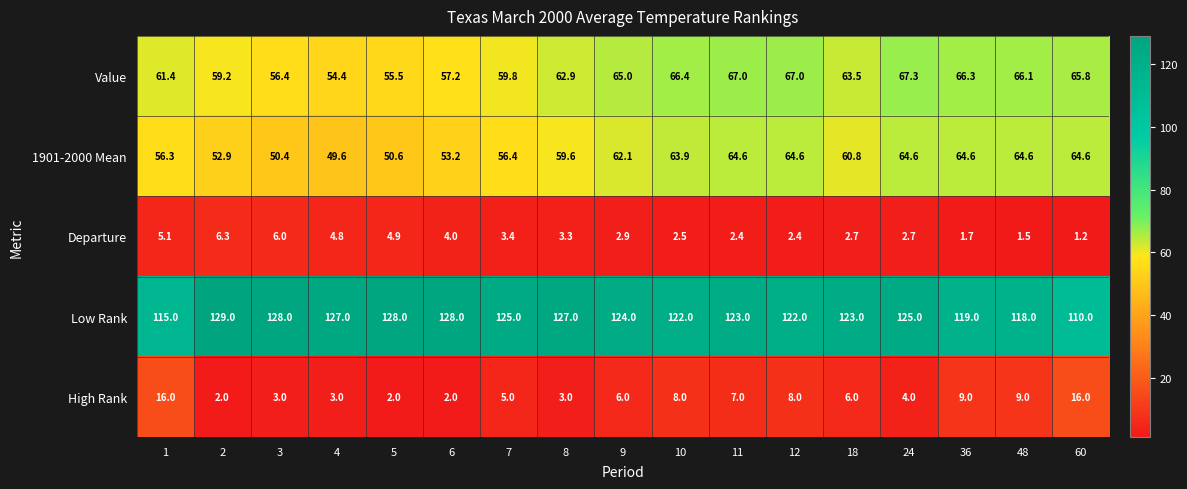

How many data points does each series have?

17